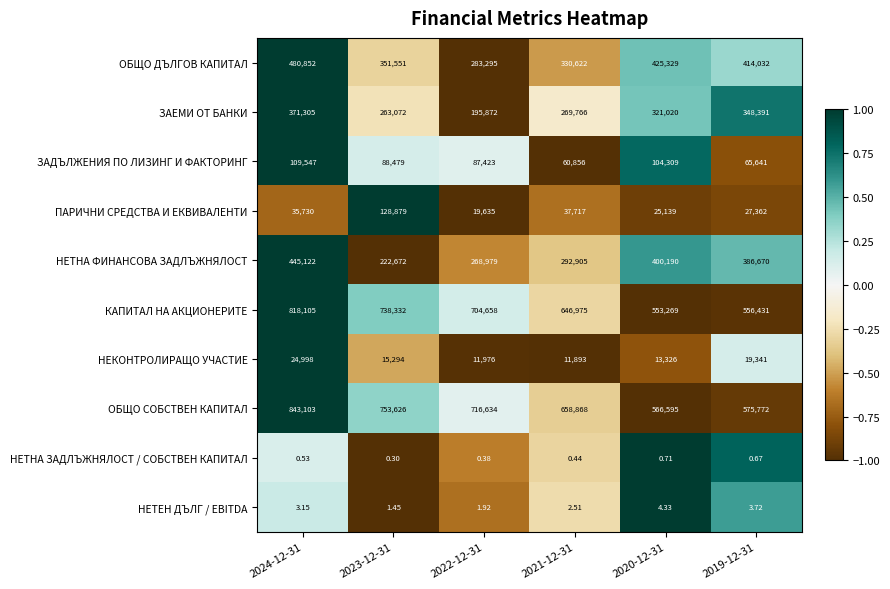

At which category does the chart reach its minimum across all series?

2023-12-31